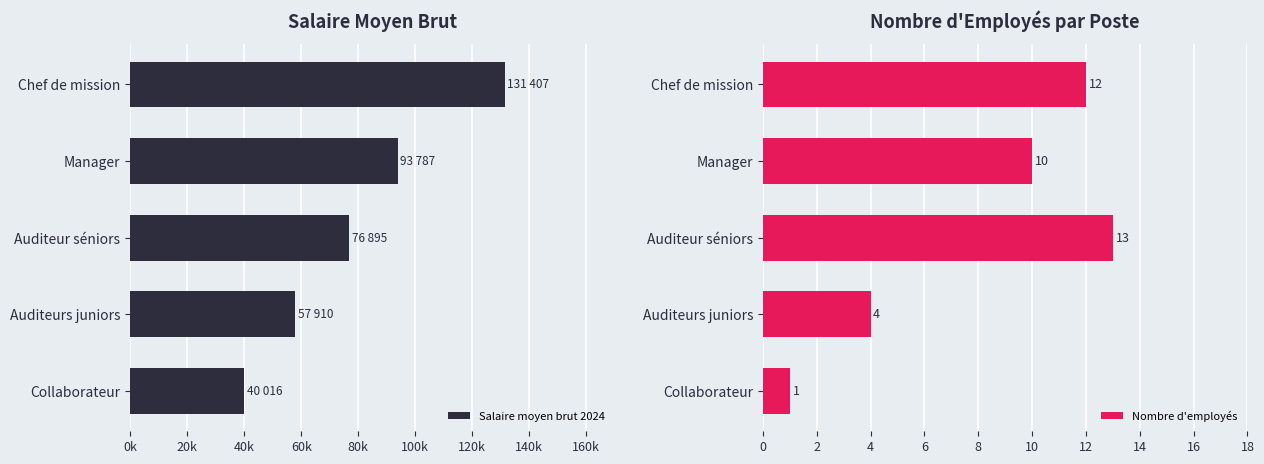

Reading right to left, extract all data points from this chart.

Salaire moyen brut 2024: 131407	93787	76895	57910	40016
Nombre d'employés: 12	10	13	4	1